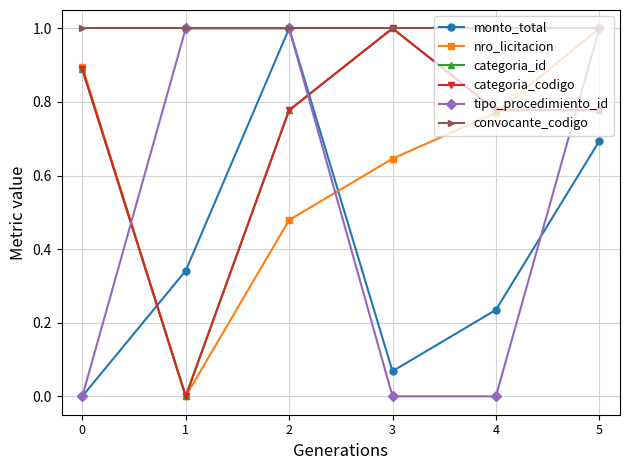

What is the average value of the categoria_codigo series?

0.7